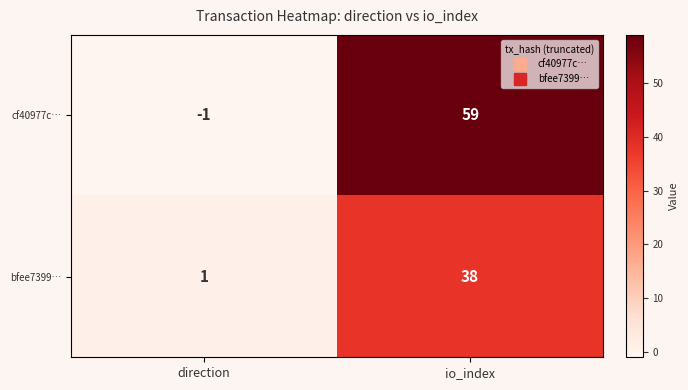

Which label corresponds to the largest value in the chart?

io_index